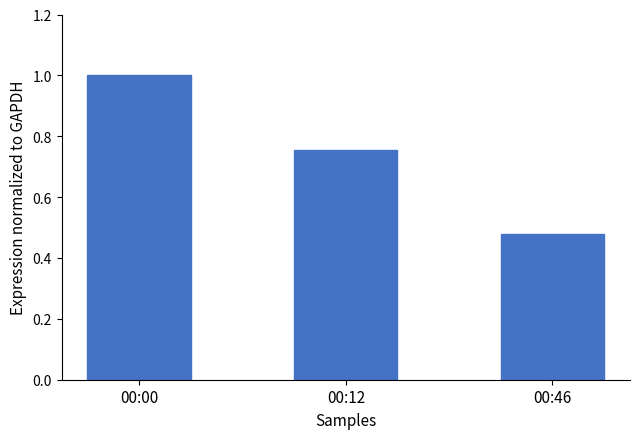

The chart shows a value of 0.3 at 00:46. True or false?

False